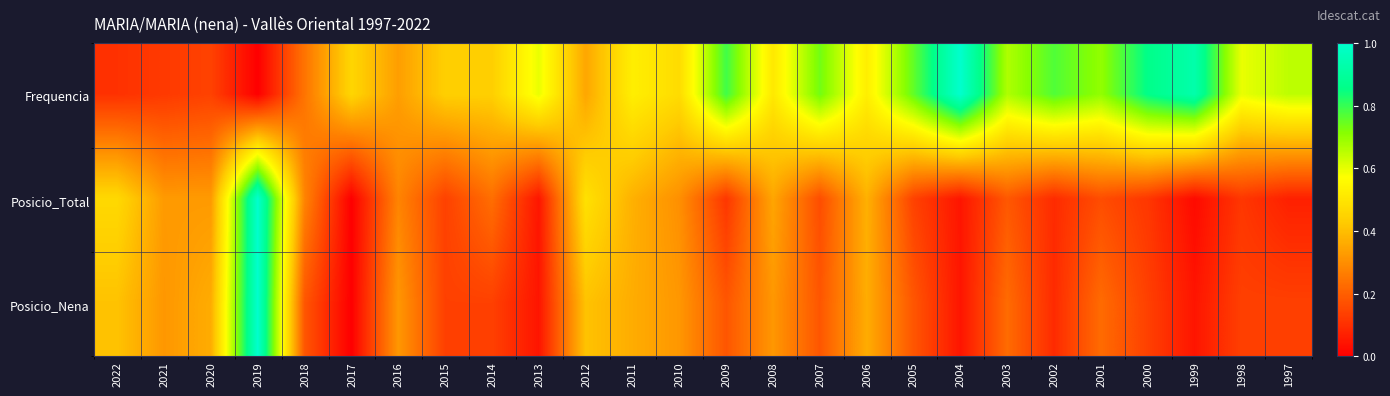

What is the greatest value displayed?

1.0